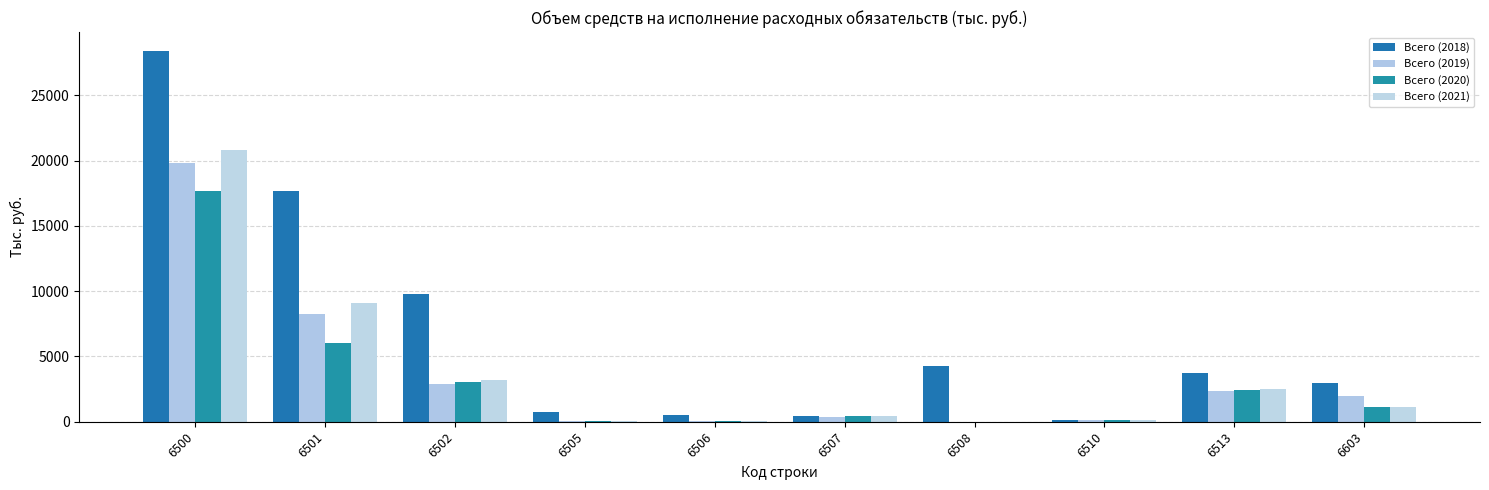

Is the value of Всего (2020) at 6510 greater than the value of Всего (2018) at 6508?

No